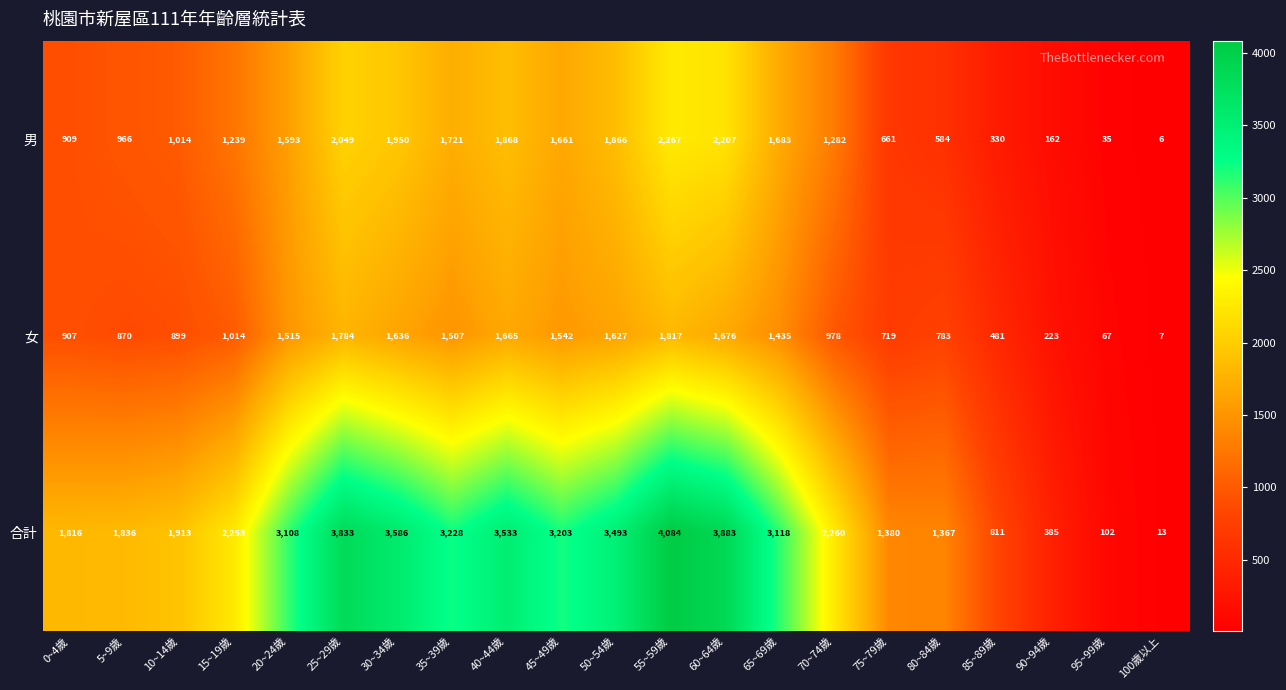

Which category has the lowest value across all series?

100歲以上